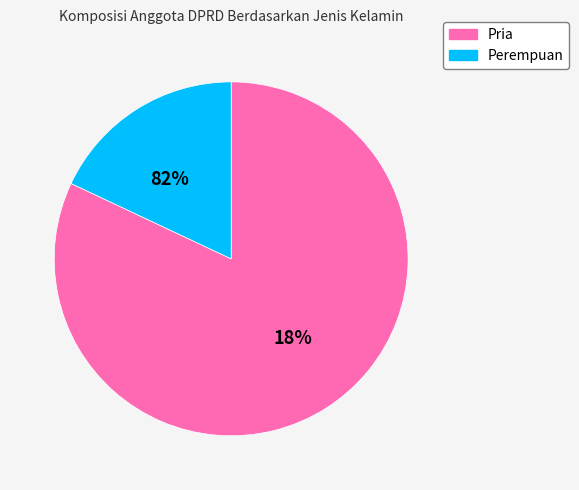

To the nearest percent, what is the difference between the Perempuan and Pria slice percentages?

64%